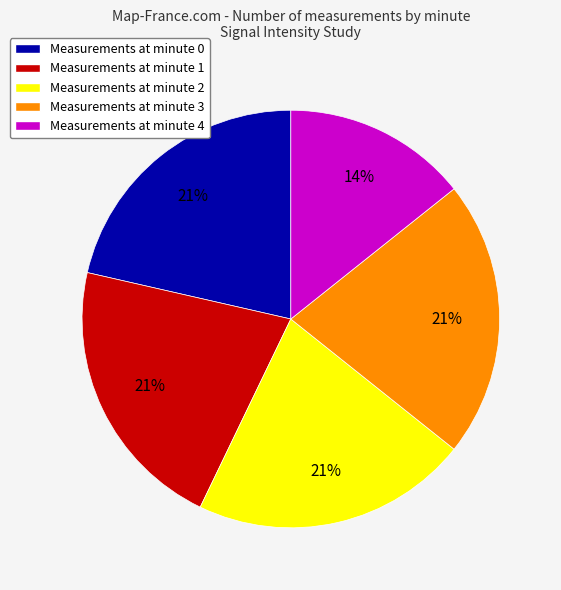

Approximately how many times larger is the value at Measurements at minute 2 compared to Measurements at minute 3?

1.0